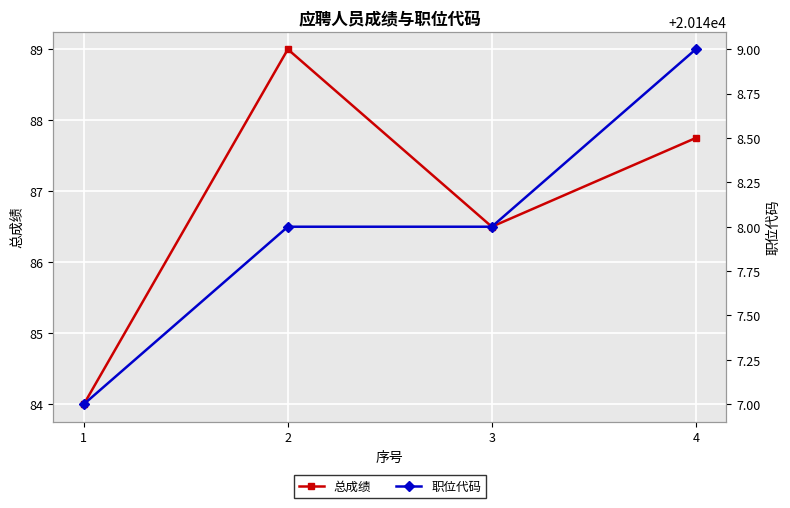

What is the difference between the 总成绩 values at 4 and 1?

3.8